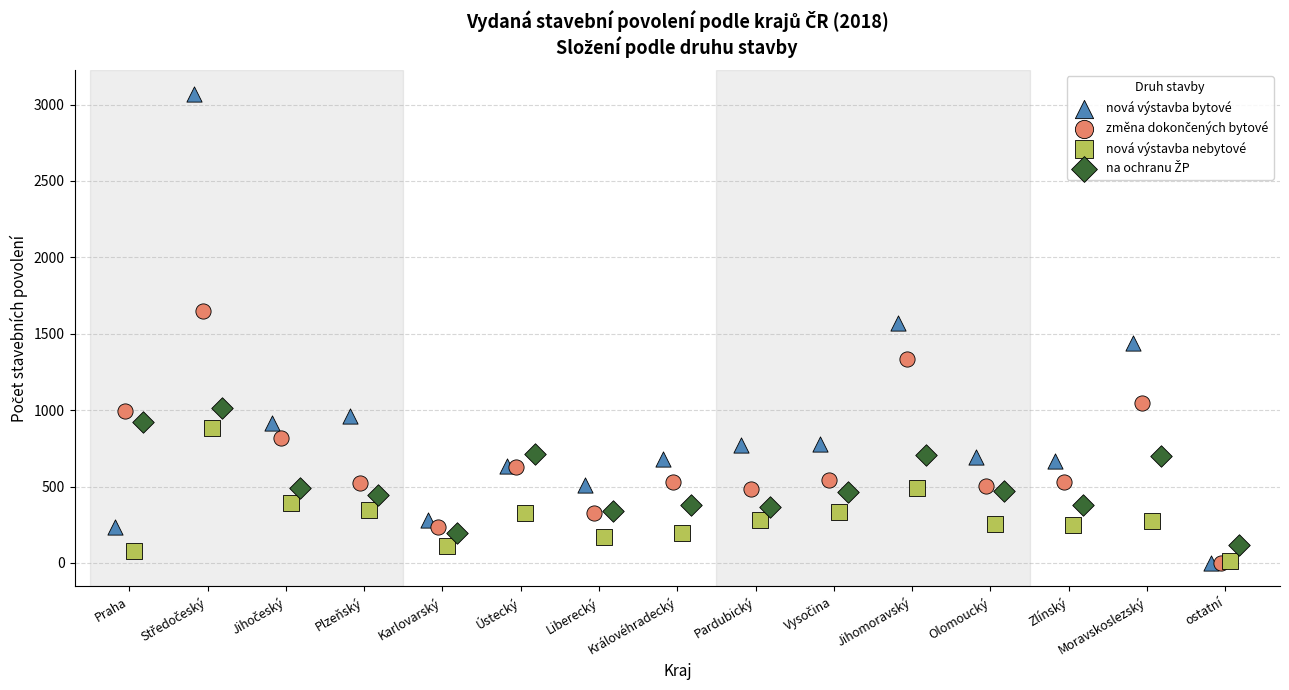

Which series has the largest Y range (max minus min)?

nová výstavba bytové